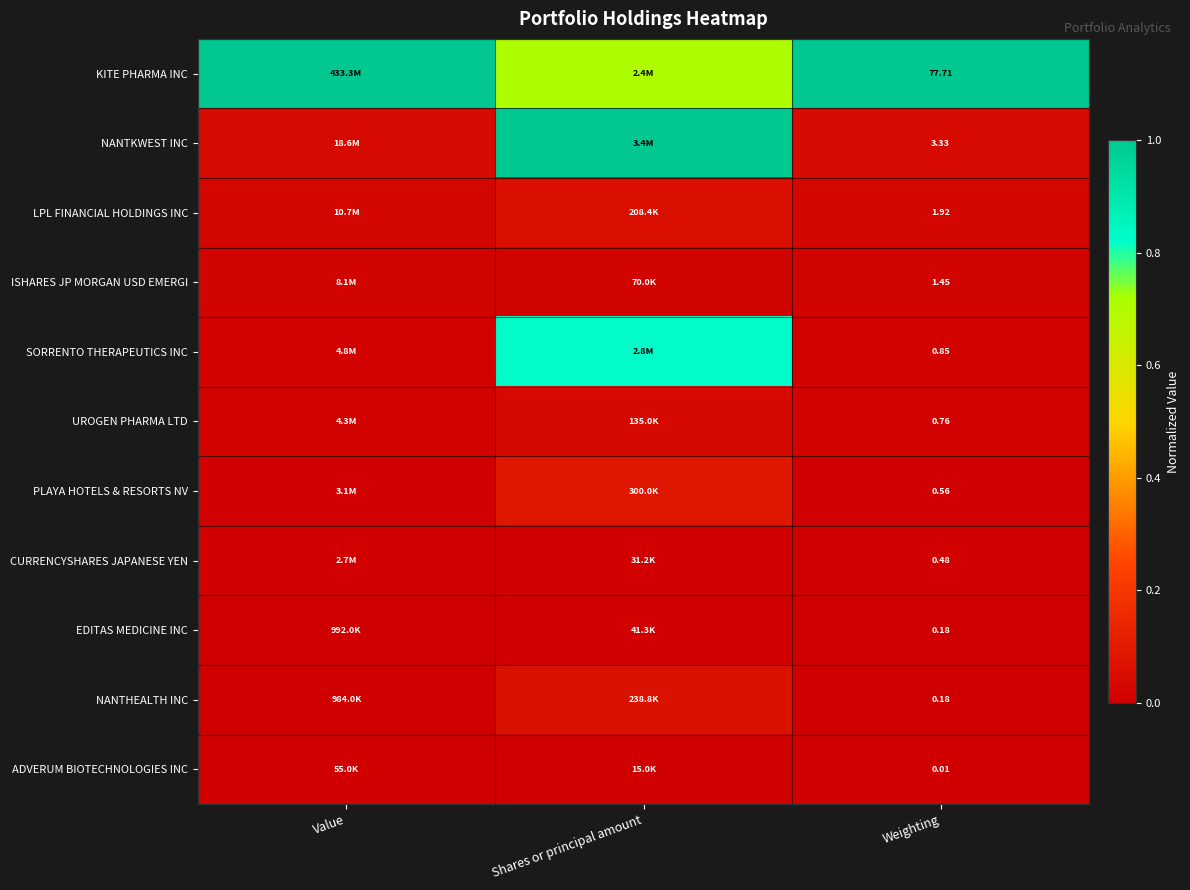

Is the value of UROGEN PHARMA LTD at Weighting greater than the value of NANTKWEST INC at Weighting?

No